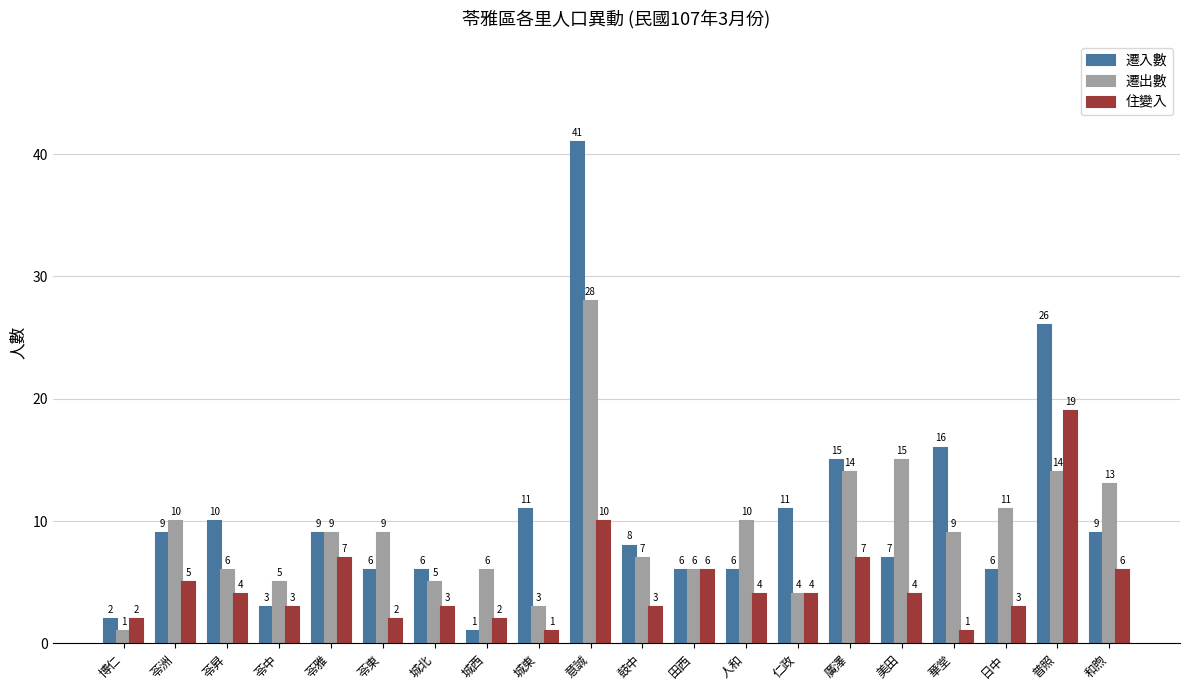

Rank the series at 城北 from lowest to highest value.

住變入, 遷出數, 遷入數